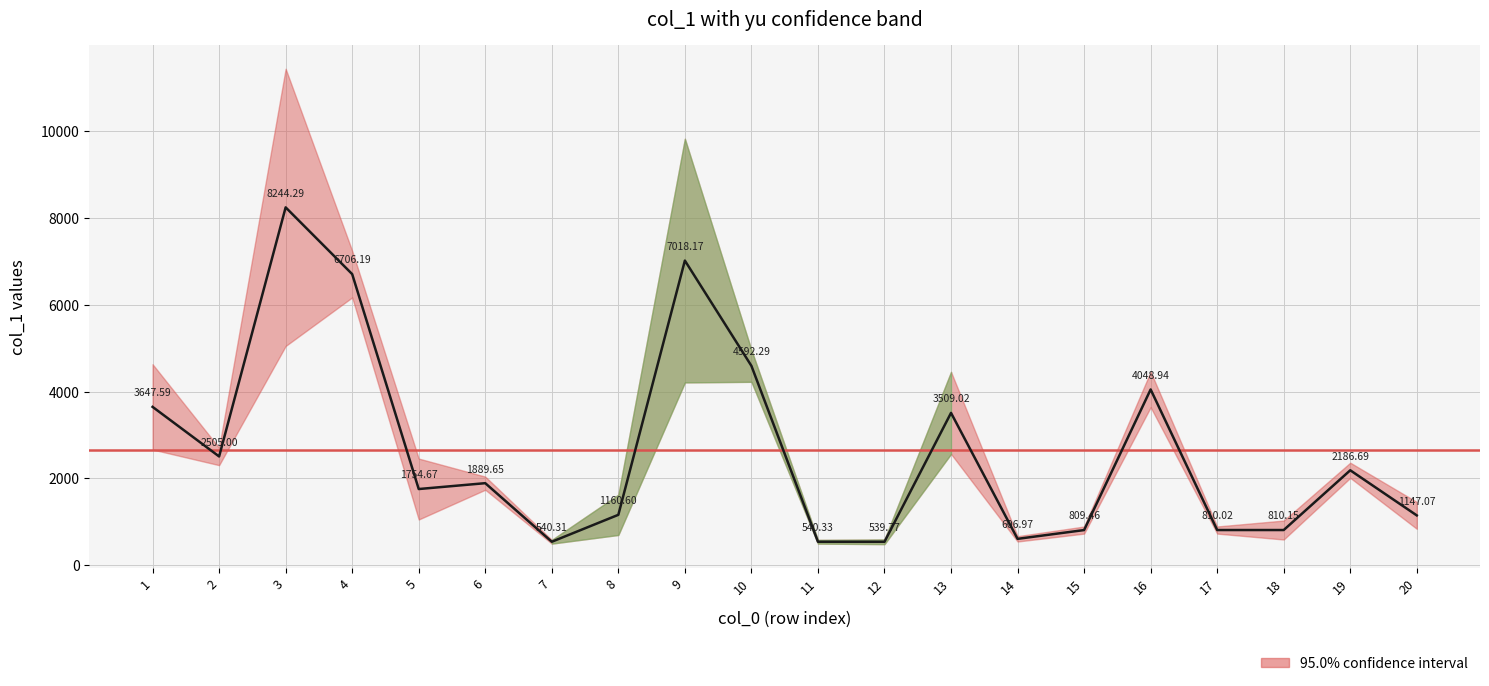

How many points are lower than both their immediate neighbors (excluding endpoints)?

6